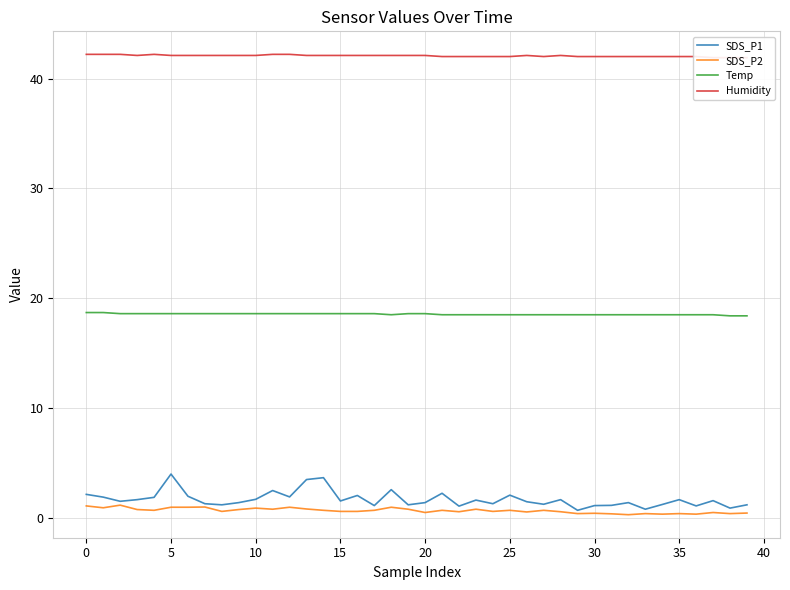

True or false: Temp has a value of 18.6 at 20.

True